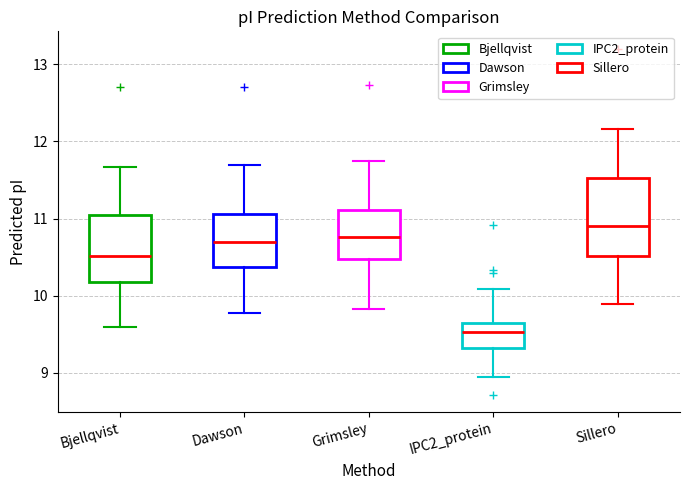

Comparing the boxes themselves (not the whiskers), which one is the tallest?

Sillero